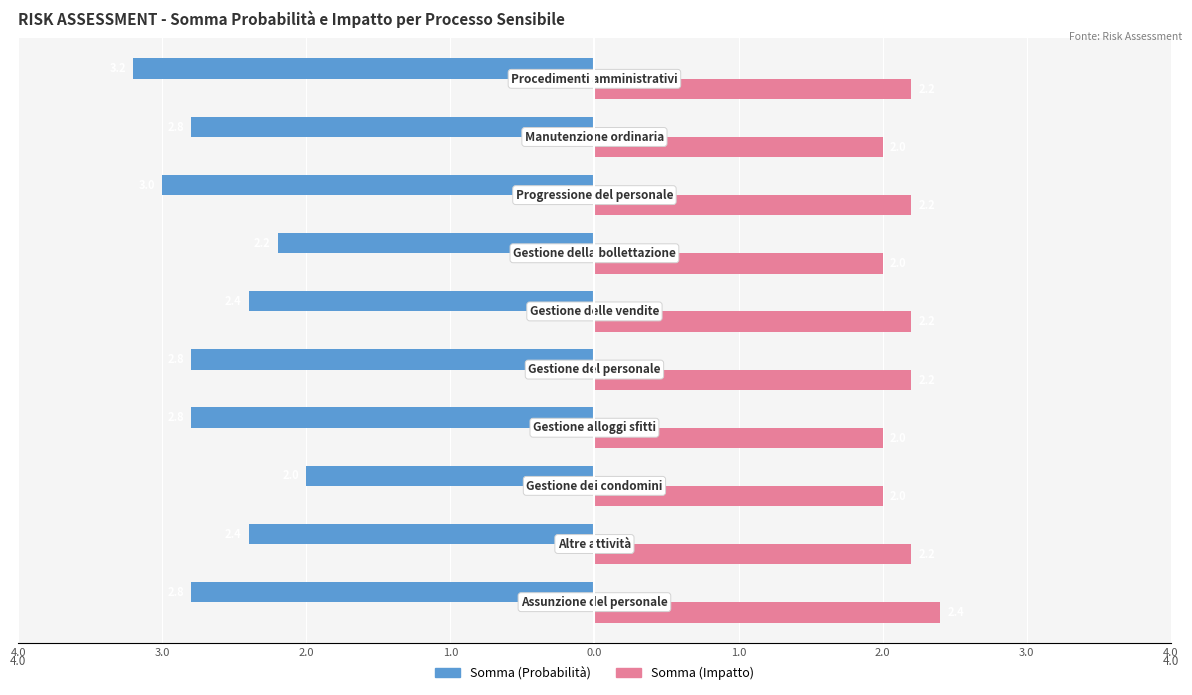

What are all the series names shown in the legend?

Somma (Probabilità), Somma (Impatto)